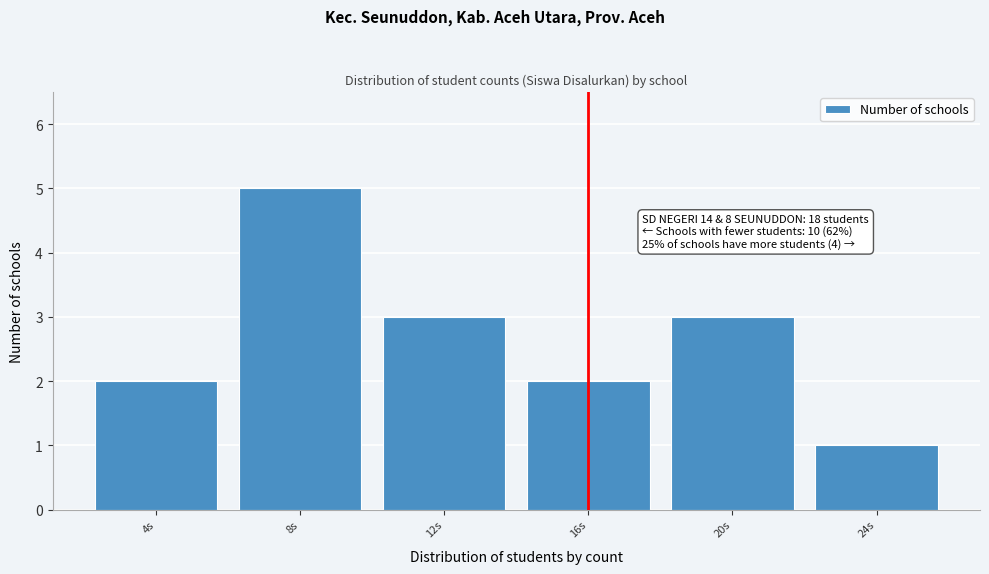

Reading left to right, what are all the values shown in this chart?

4s=2	8s=5	12s=3	16s=2	20s=3	24s=1